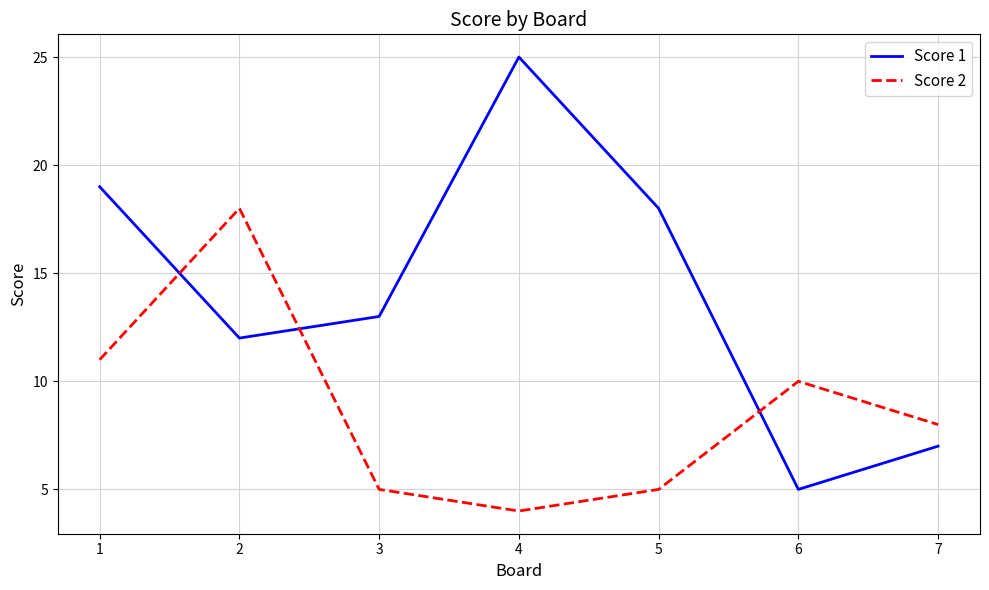

Is the value of Score 2 at 4 greater than the value of Score 1 at 3?

No